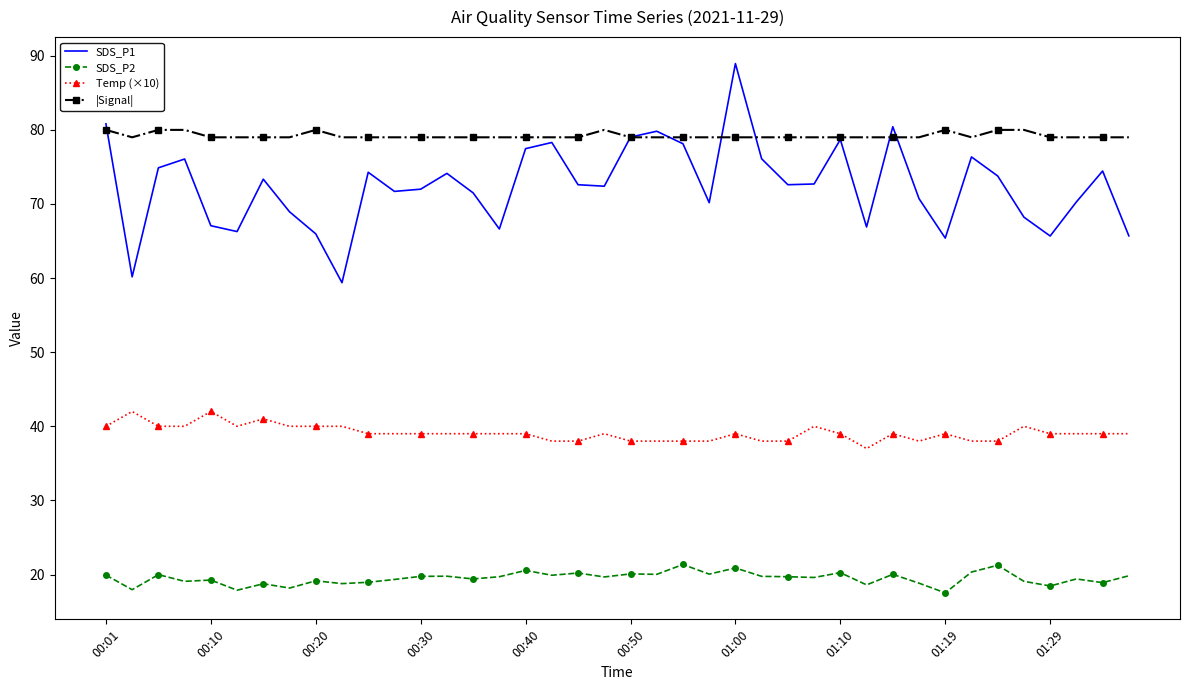

What are all the series names shown in the legend?

SDS_P1, SDS_P2, Temp (×10), |Signal|